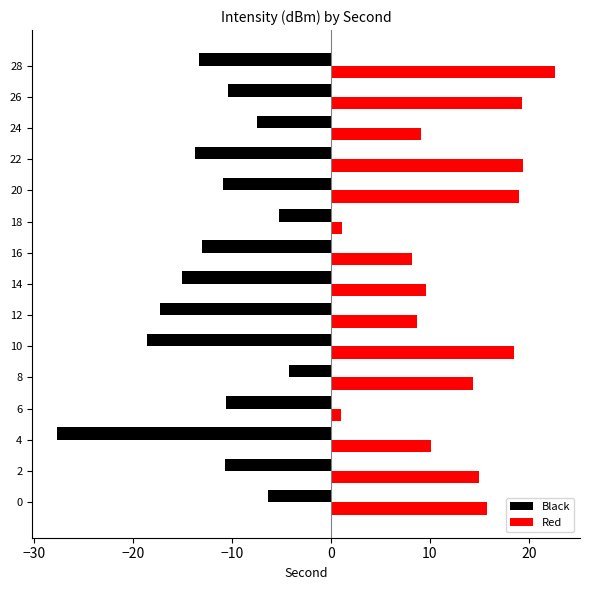

Rank the series by their maximum value, from highest to lowest.

Red, Black